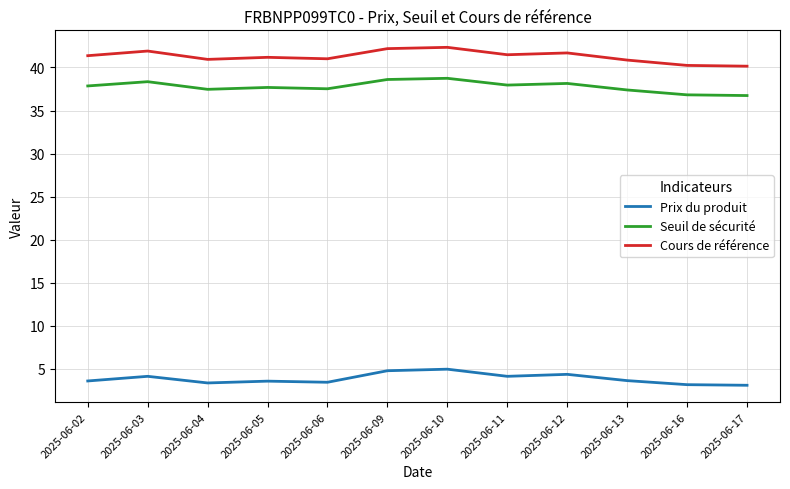

Which series changed the most between 2025-06-03 and 2025-06-04?

Cours de référence